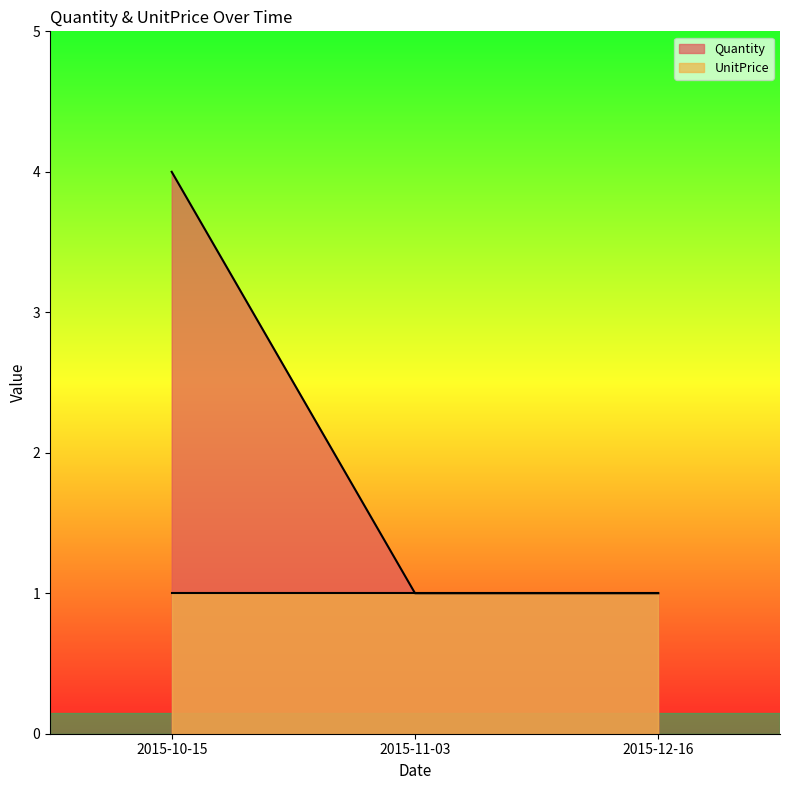

Read the value at 2015-11-03.

1